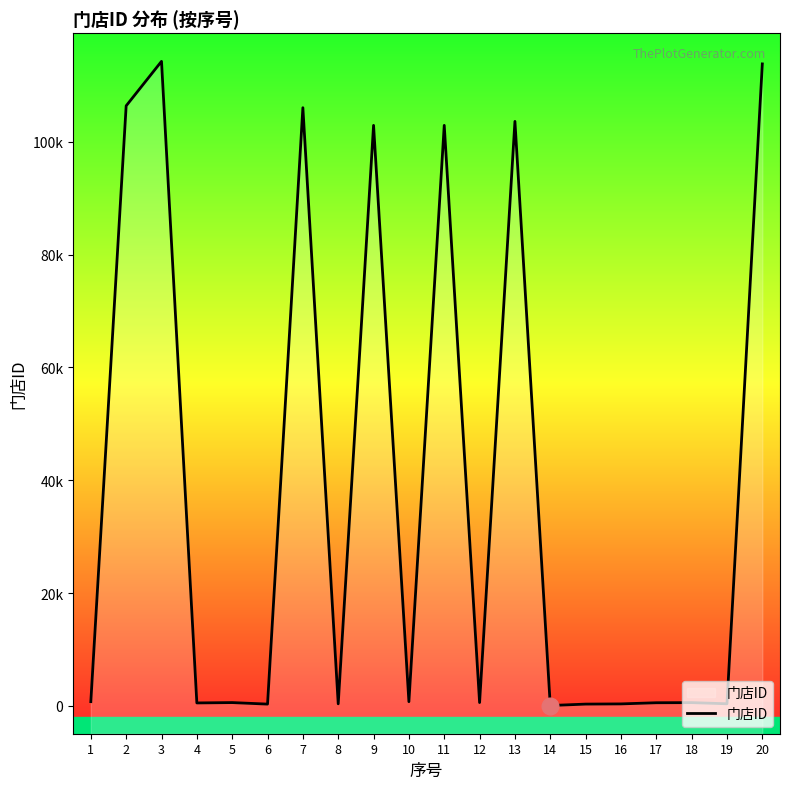

Reading right to left, list all the values displayed in this chart.

20=113833	19=365	18=570	17=549	16=343	15=308	14=56	13=103639	12=581	11=102935	10=738	9=102934	8=359	7=106066	6=307	5=578	4=515	3=114286	2=106399	1=742